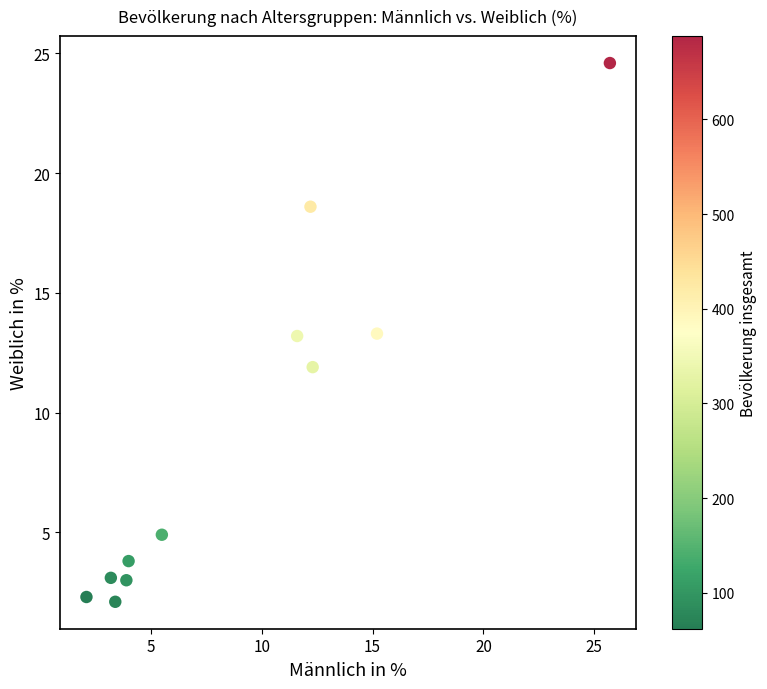

What is the average X value?

9.0